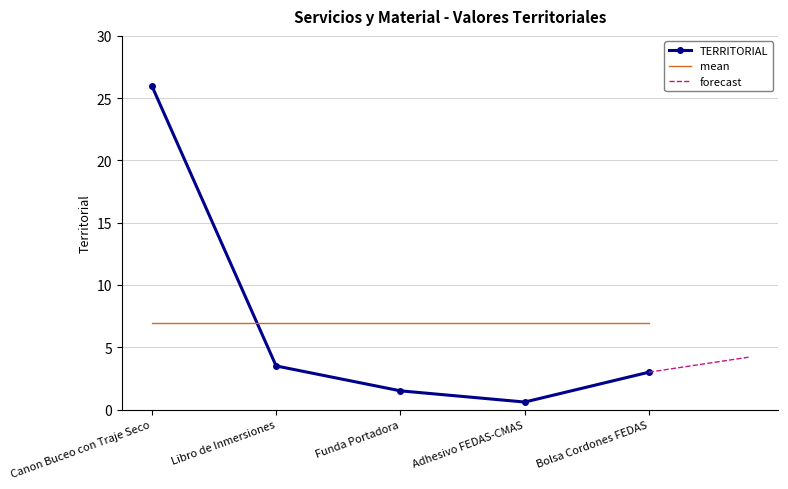

The value at Libro de Inmersiones is 3.5. True or false?

True